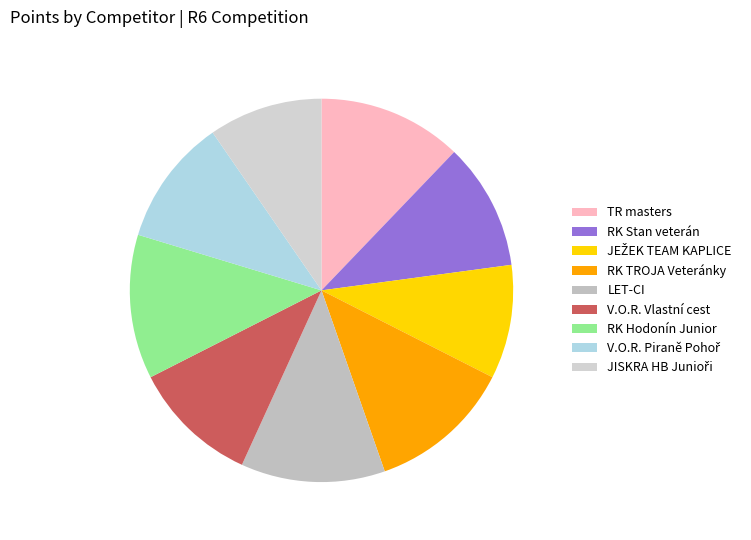

What percentage is the RK Stan veterán slice, to the nearest percent?

11%